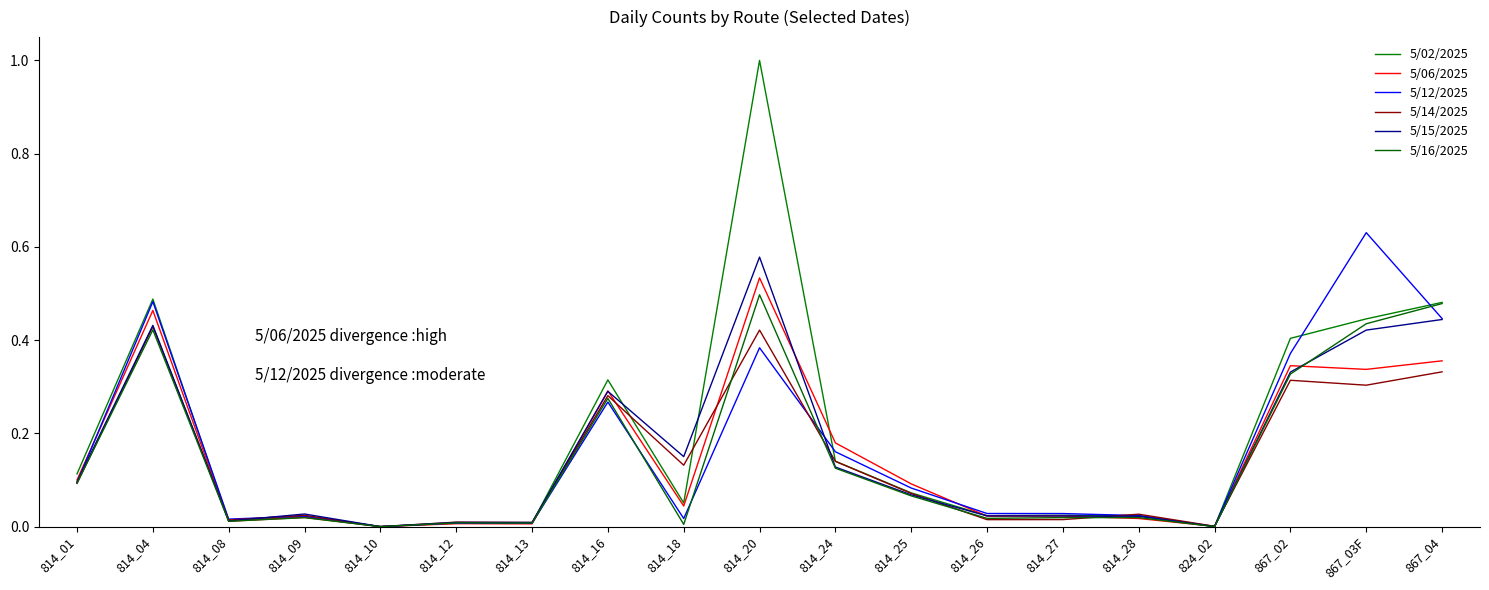

After their last crossing, which series has the higher values: 5/14/2025 or 5/15/2025?

5/15/2025